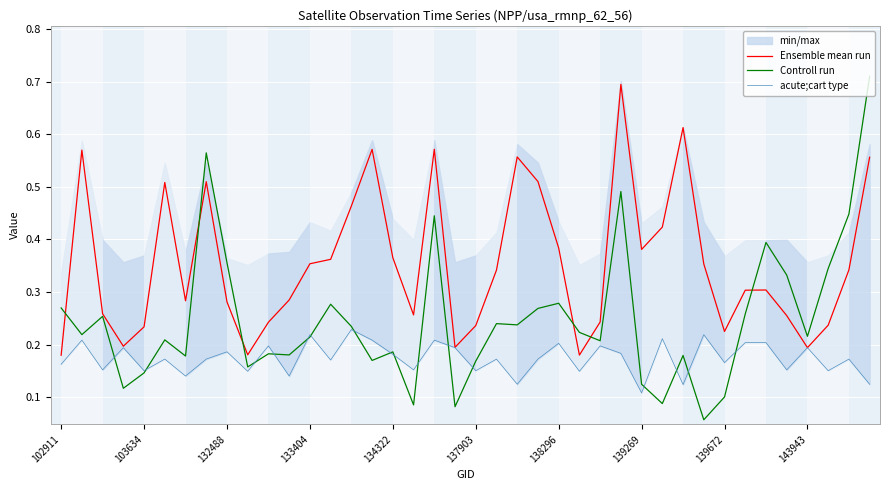

What are all the series names shown in the legend?

Ensemble mean run, Controll run, acute;cart type